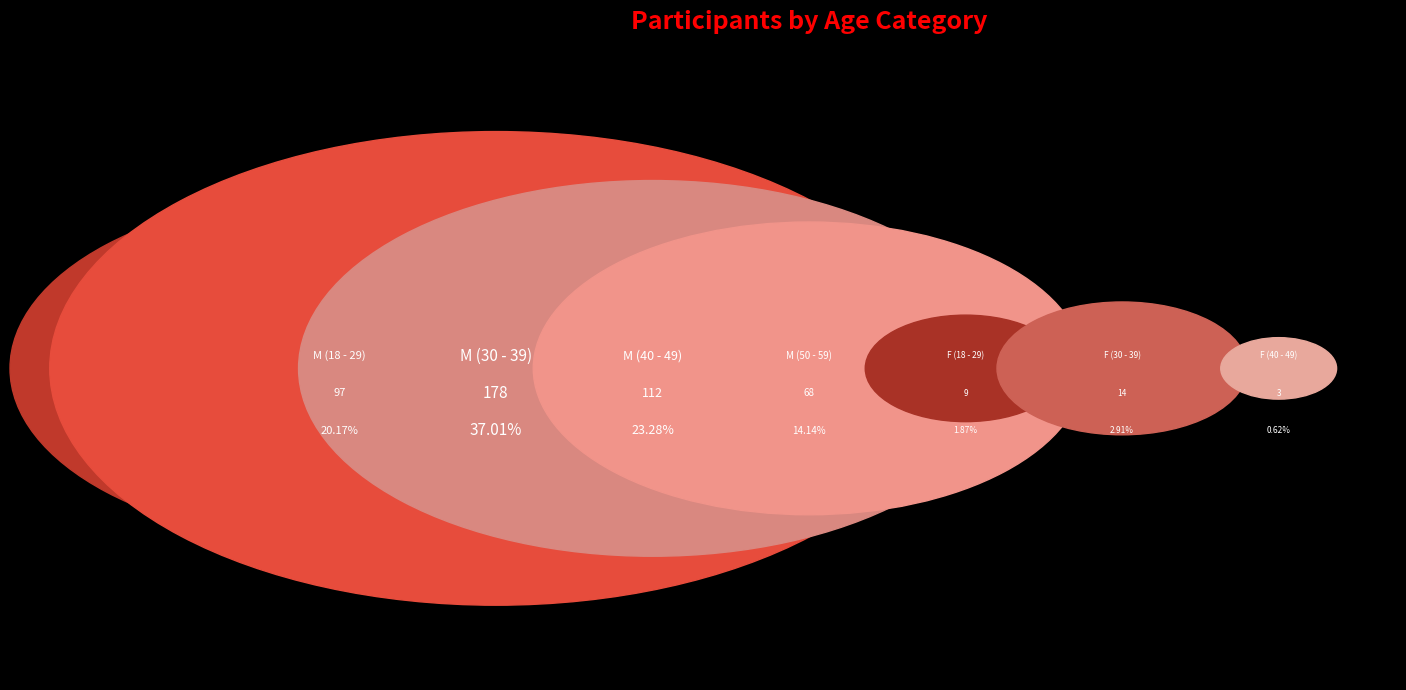

To the nearest percent, what percentage of the pie is M (50 - 59)?

14%